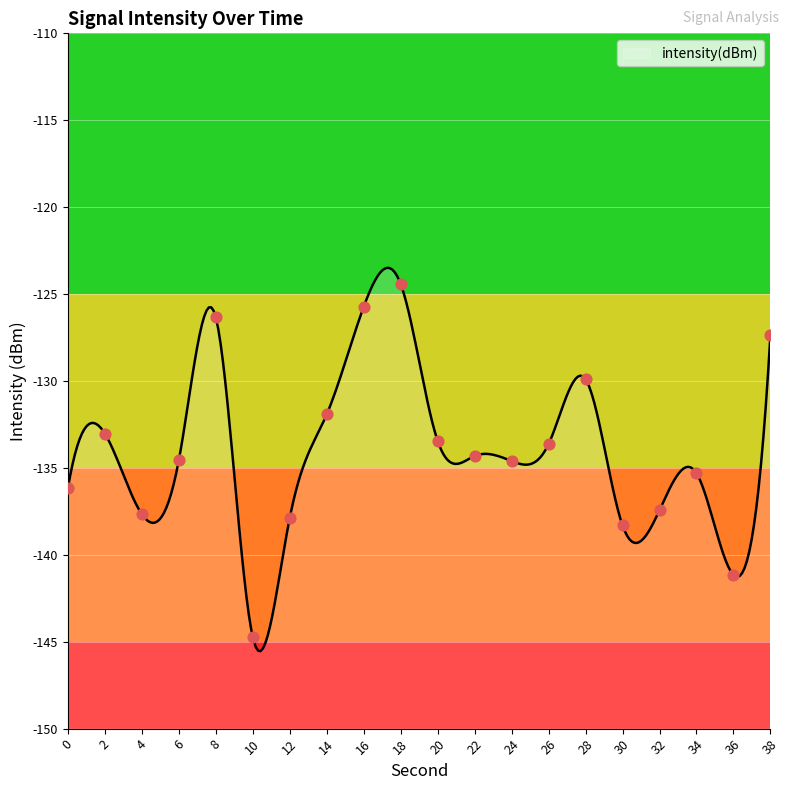

Between 10 and 16, which is larger?

16